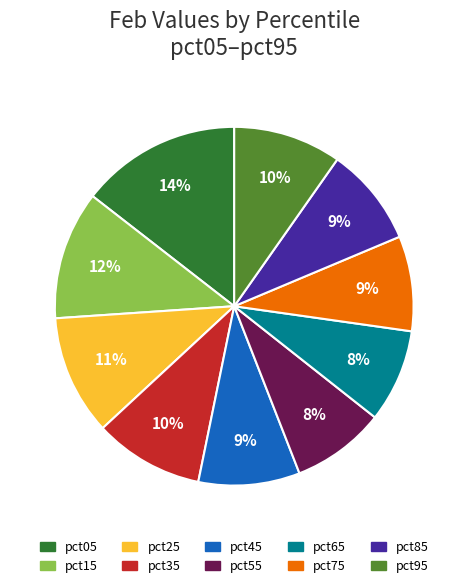

True or false: pct35 accounts for 10% of the total.

True